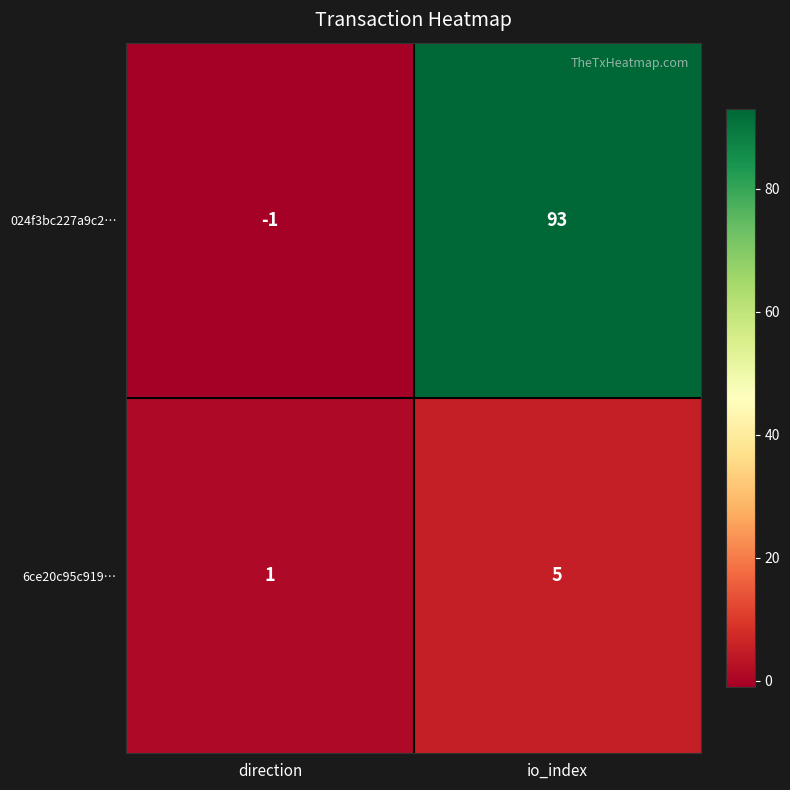

How many negative values does the 024f3bc227a9c2… series have?

1